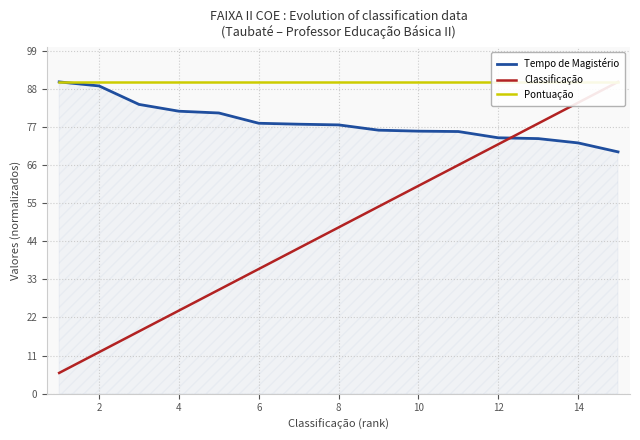

True or false: Classificação and Pontuação intersect in this chart.

False